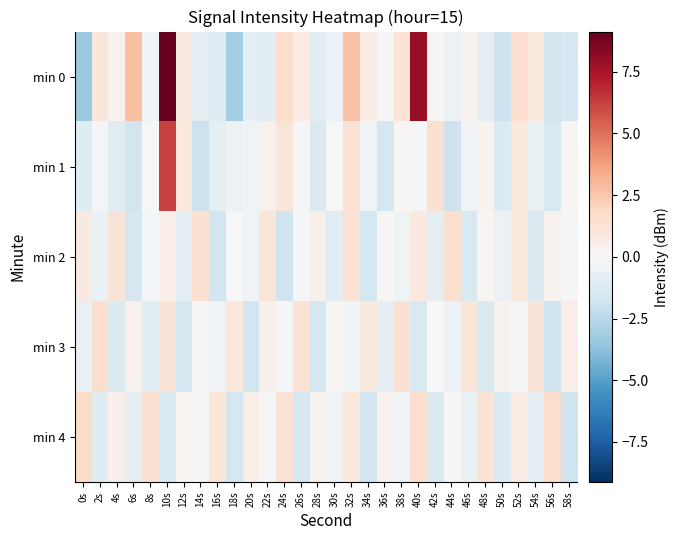

What is the maximum value shown in the chart?

9.1